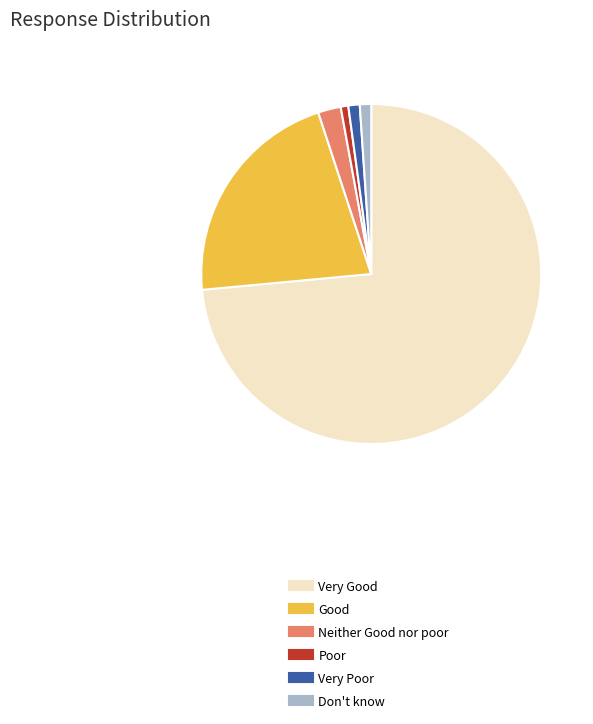

Which category has the biggest portion of the pie?

Very Good